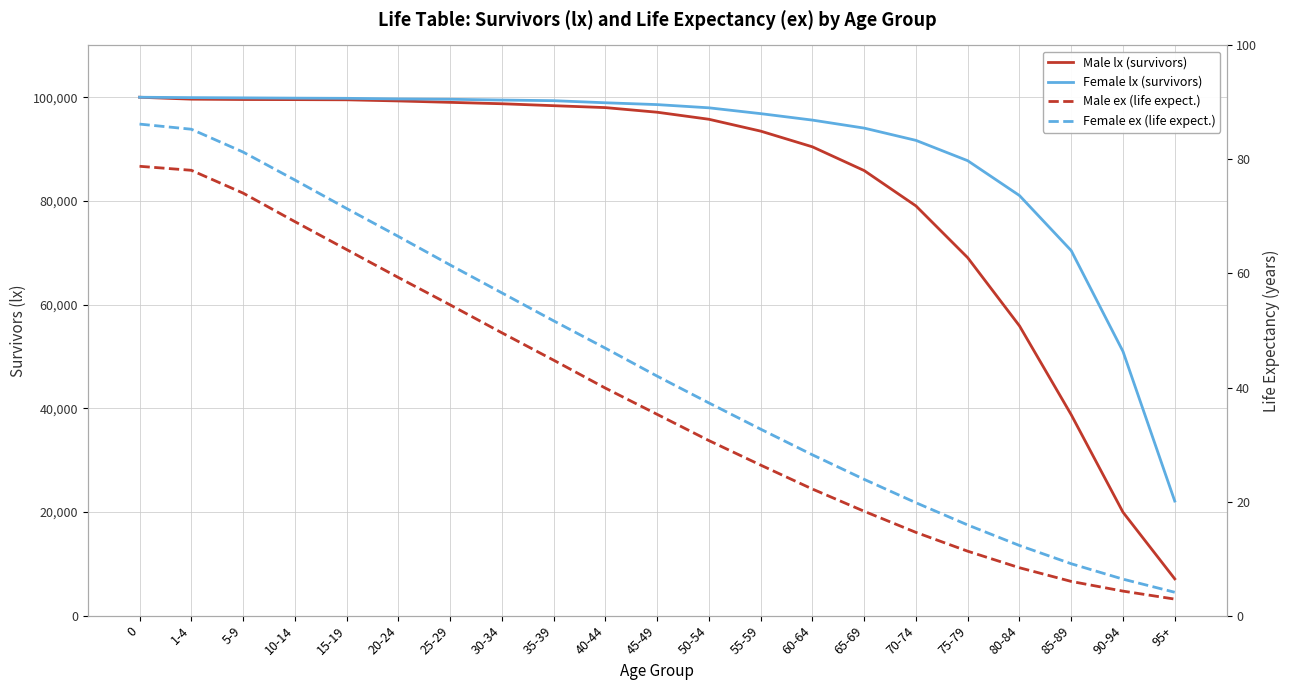

Reading left to right, list all the values displayed in this chart.

Male lx (survivors): 100000.0	99627.0	99560.0	99540.0	99506.0	99285.0	99014.0	98744.0	98370.0	98001.0	97109.0	95751.0	93464.0	90433.0	85854.0	79036.0	69048.0	55899.0	38756.0	19951.0	7094.0
Female lx (survivors): 100000.0	99924.0	99880.0	99828.0	99790.0	99674.0	99608.0	99460.0	99335.0	98932.0	98580.0	97959.0	96835.0	95589.0	94045.0	91680.0	87757.0	81039.0	70416.0	50965.0	22102.0
Male ex (life expect.): 78.8	78.1	74.1	69.1	64.2	59.3	54.5	49.6	44.8	39.9	35.3	30.7	26.4	22.2	18.3	14.6	11.3	8.4	6.0	4.3	2.9
Female ex (life expect.): 86.2	85.3	81.3	76.4	71.4	66.5	61.5	56.6	51.7	46.9	42.0	37.3	32.7	28.2	23.9	19.8	15.9	12.3	9.1	6.4	4.1